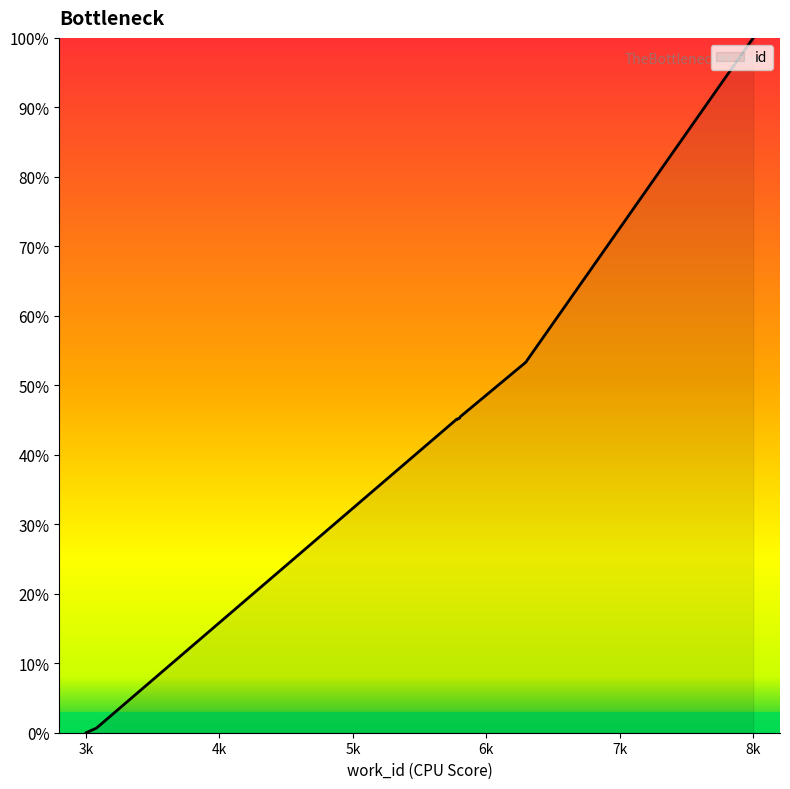

What is the value of the 7th point from the left?

45.5